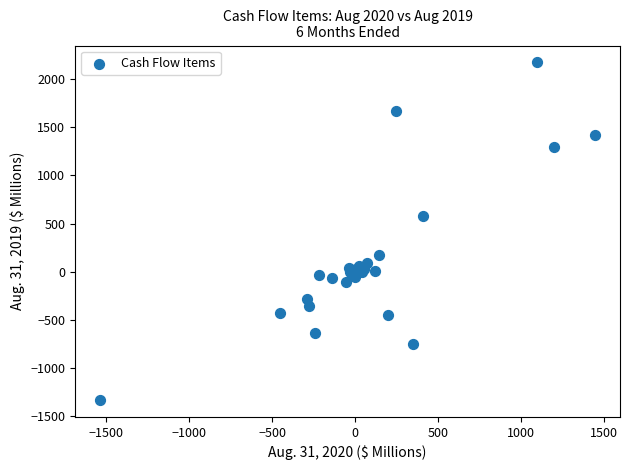

What Y value in the scatter plot is closest to 421?

580.3